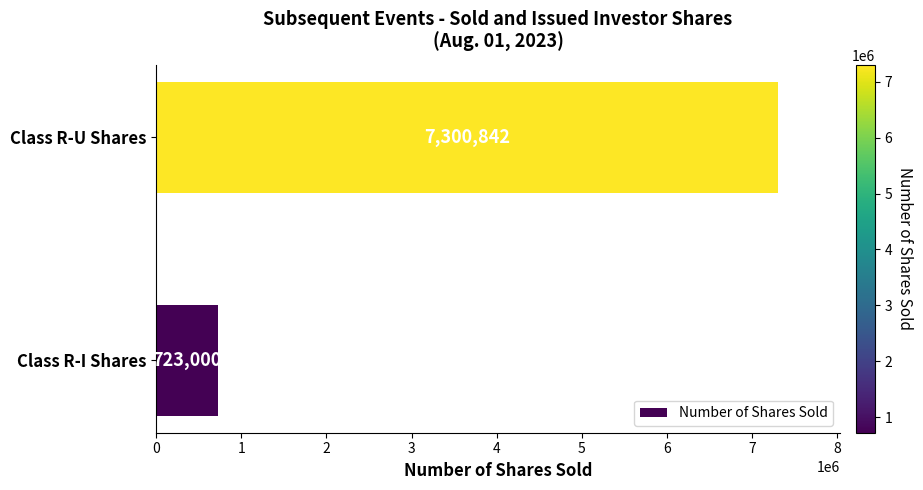

What is the minimum value shown in the chart?

723000